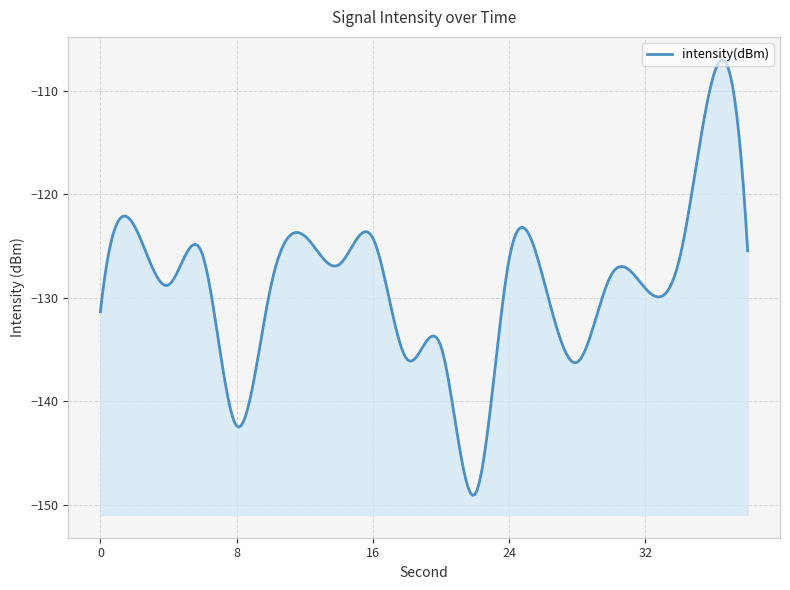

What is the difference between the values at 26 and 10?

0.8